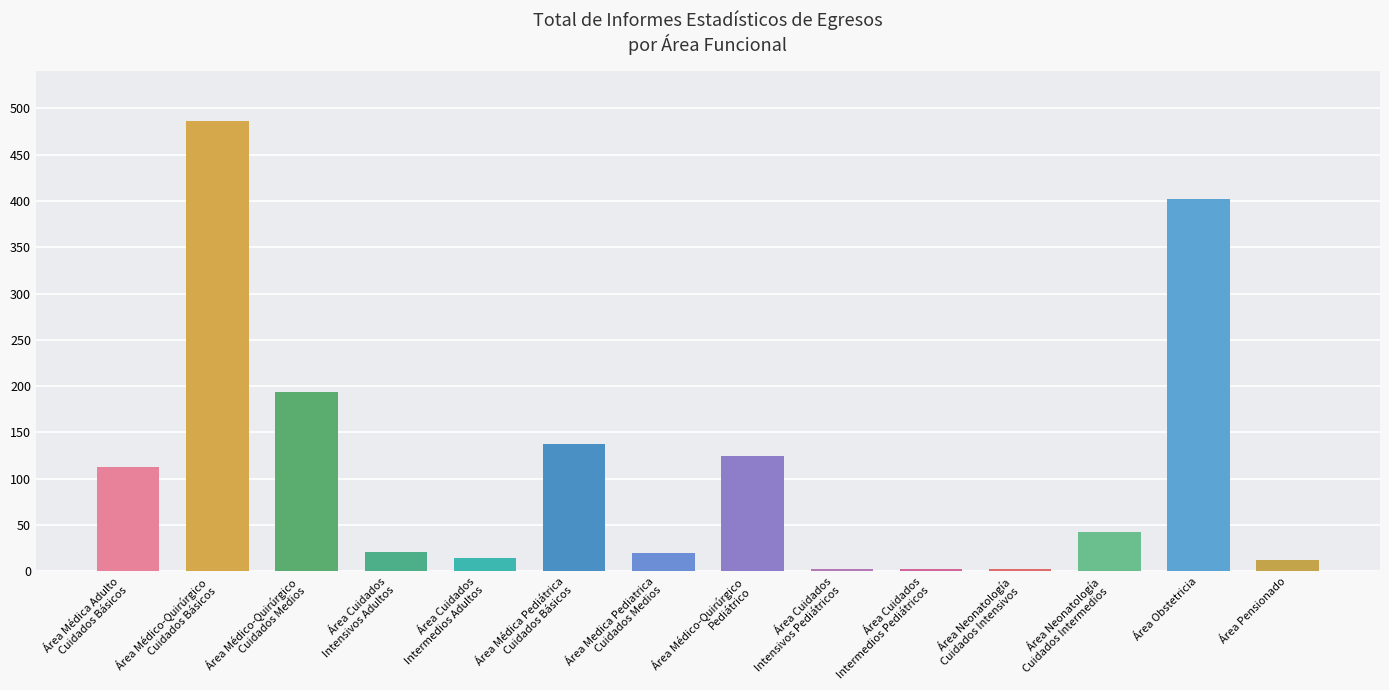

What is the ratio of the value at Área Médico-Quirúrgico
Pediátrico to the value at Área Cuidados
Intermedios Pediátricos?

62.5